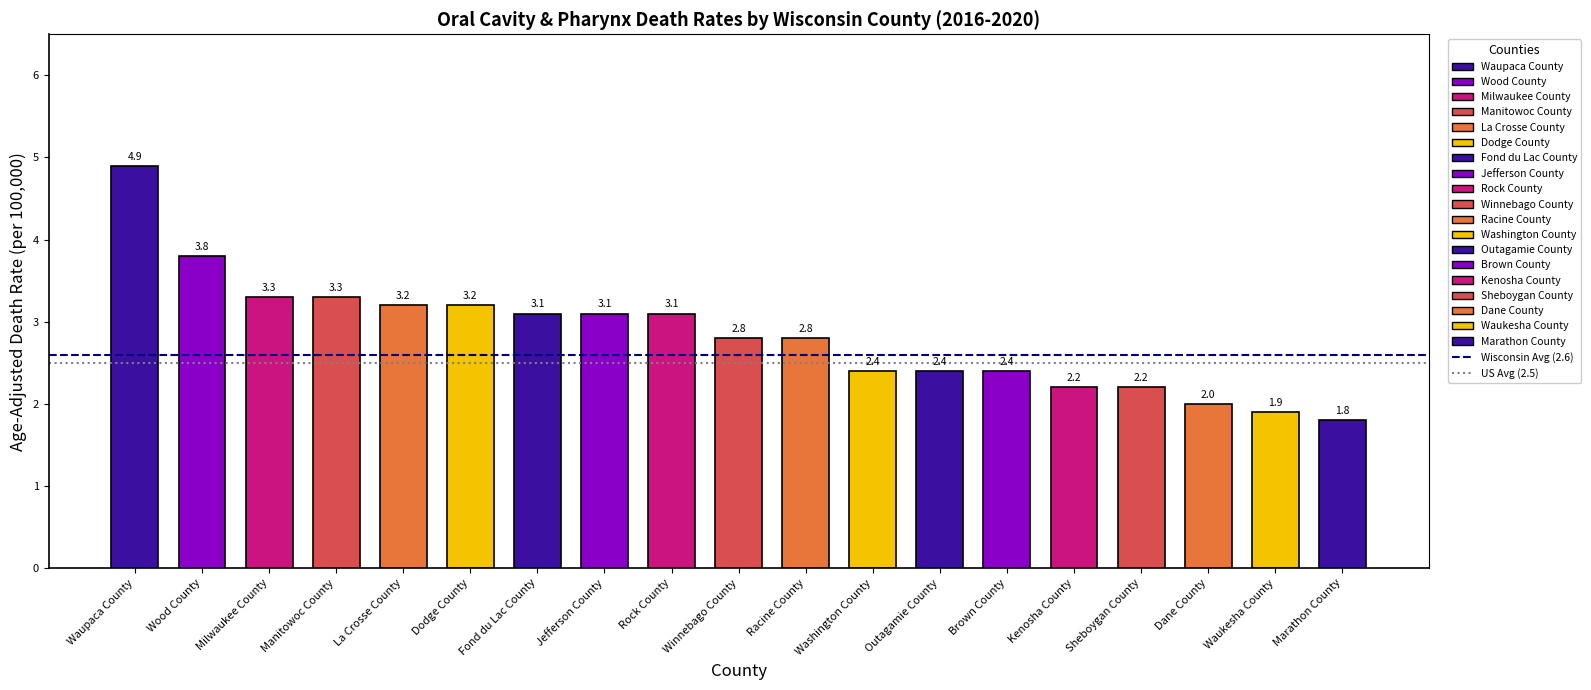

What is the label of the 2nd bar from the left?

Wood County